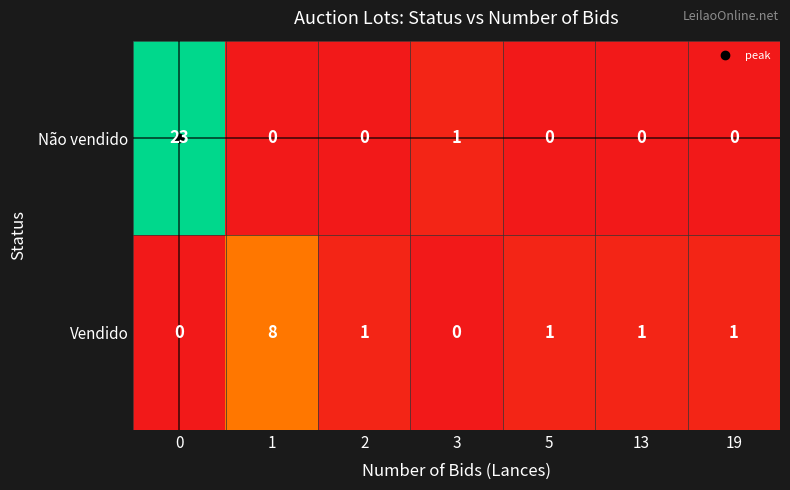

The value of Não vendido at 0 is 8. True or false?

False